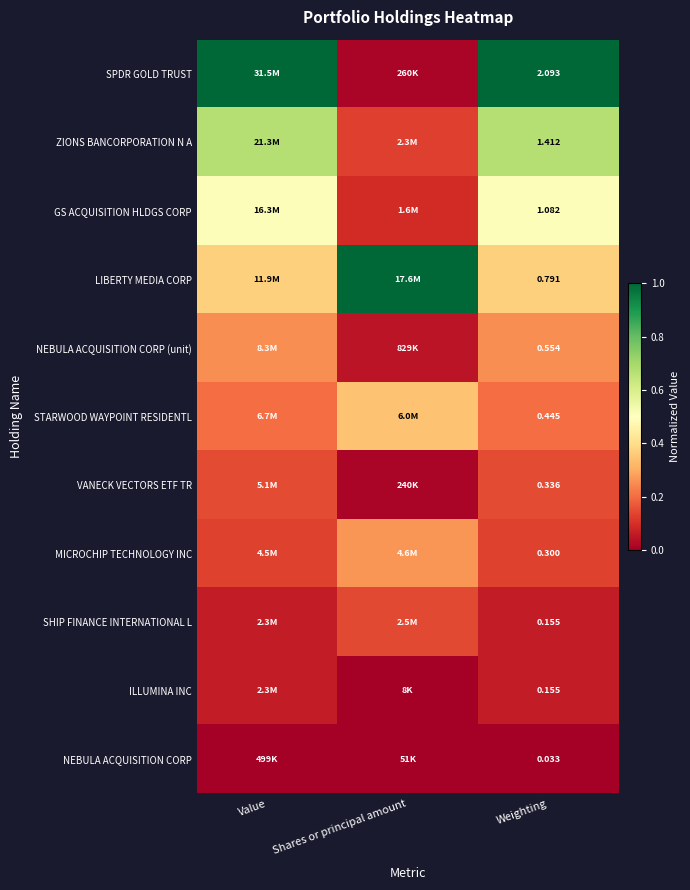

Is the value of SPDR GOLD TRUST at Weighting greater than the value of GS ACQUISITION HLDGS CORP at Weighting?

Yes